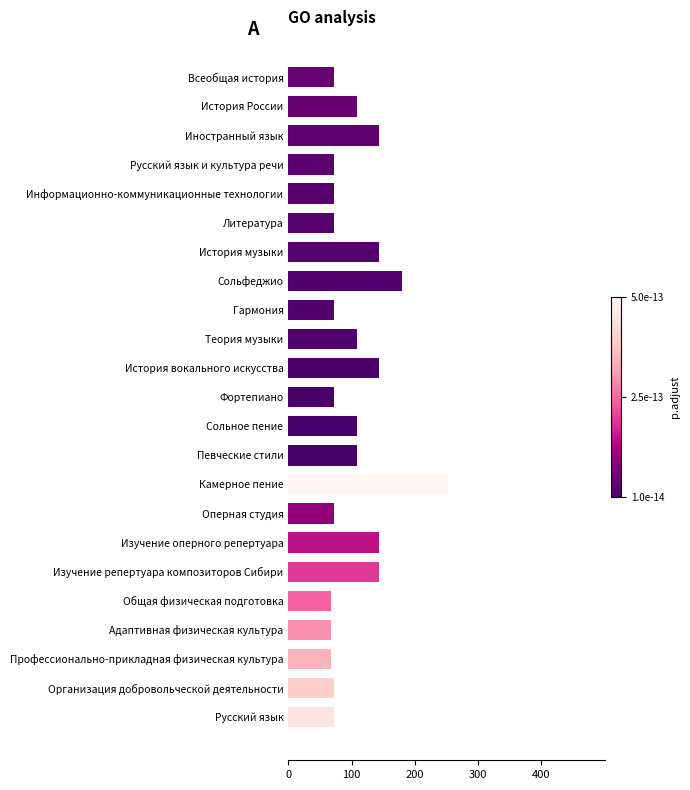

Are the bars grouped side by side (vs. stacked)?

No